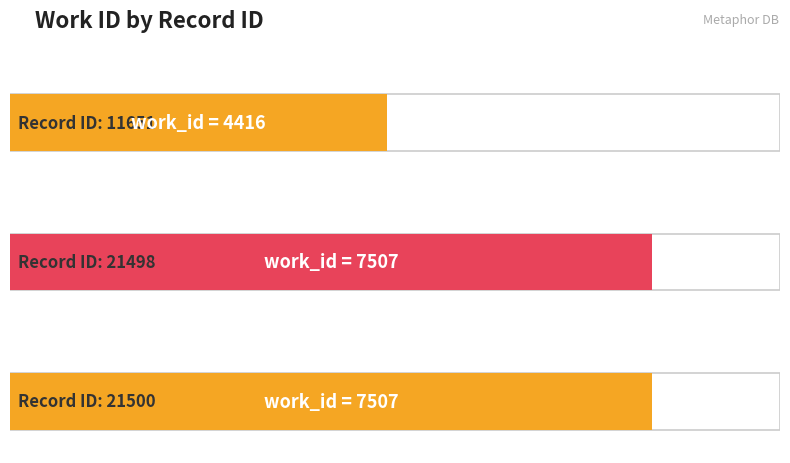

What is the sum of the values at 21498 and 21500?

15014